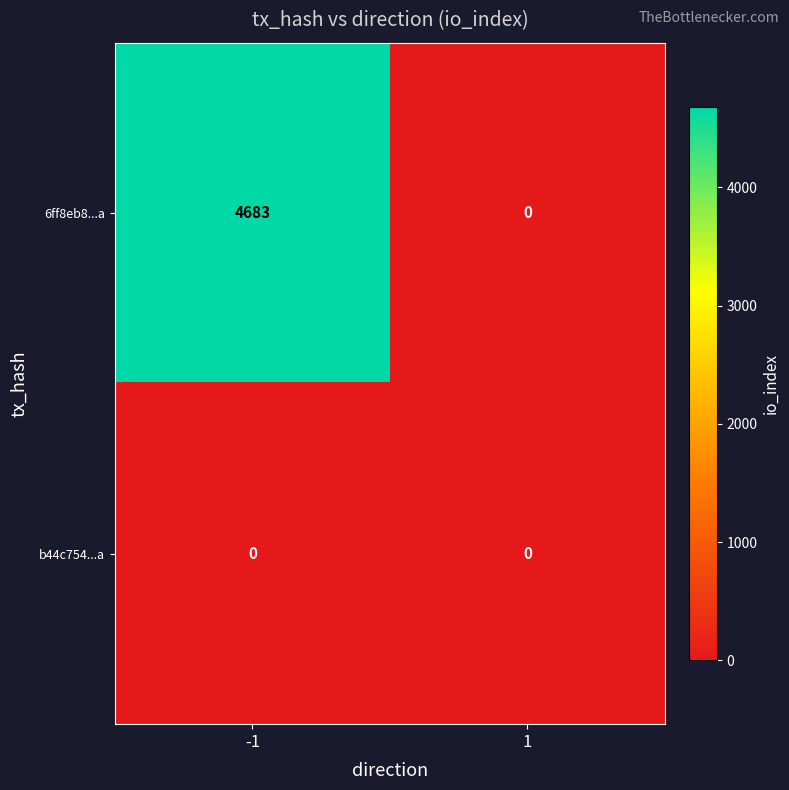

What is the sum of the 6ff8eb8...a values at -1 and 1?

4683